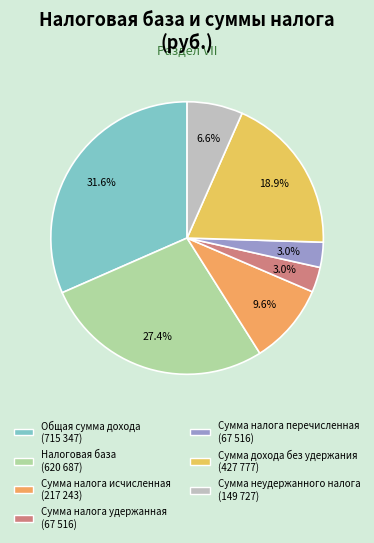

To the nearest percent, what is the difference between the largest and smallest slice percentages?

29%